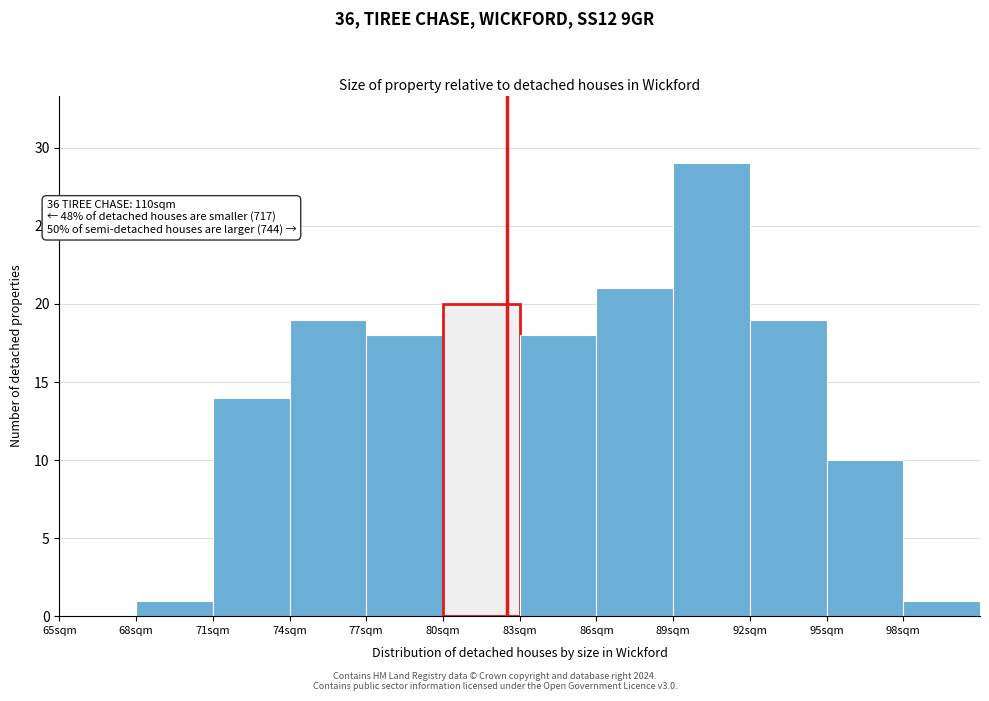

Which range on the x-axis has the tallest bar?

89 to 92